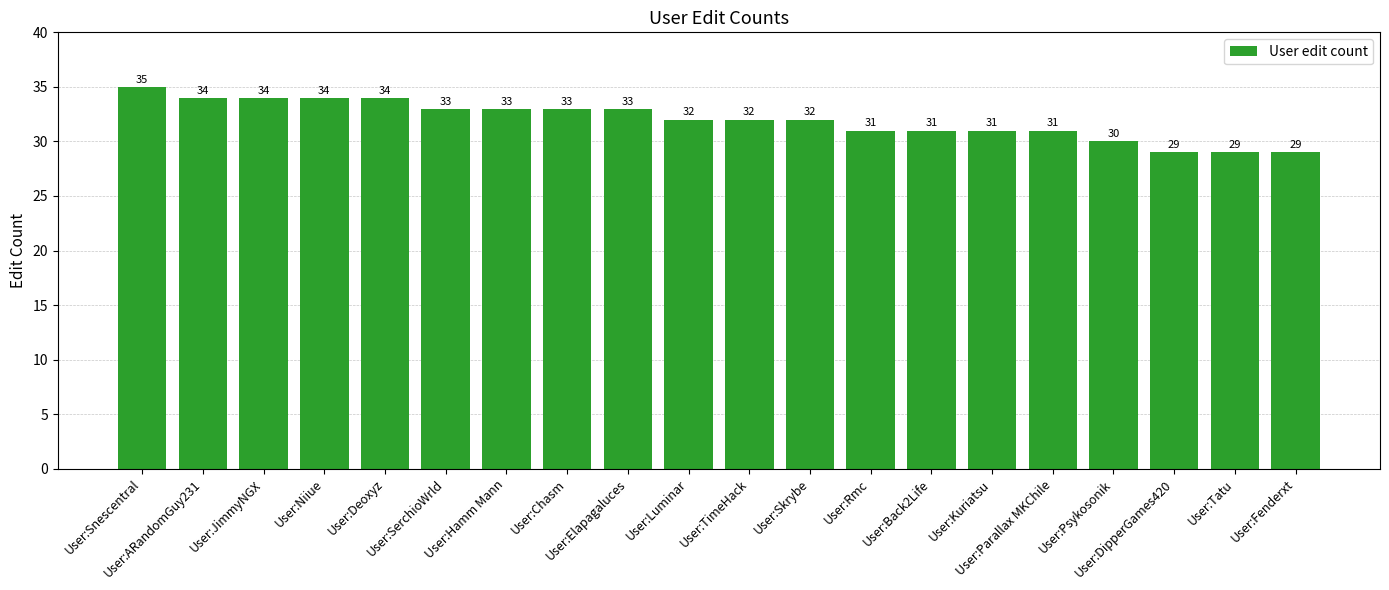

The value at User:Kuriatsu is 41. True or false?

False